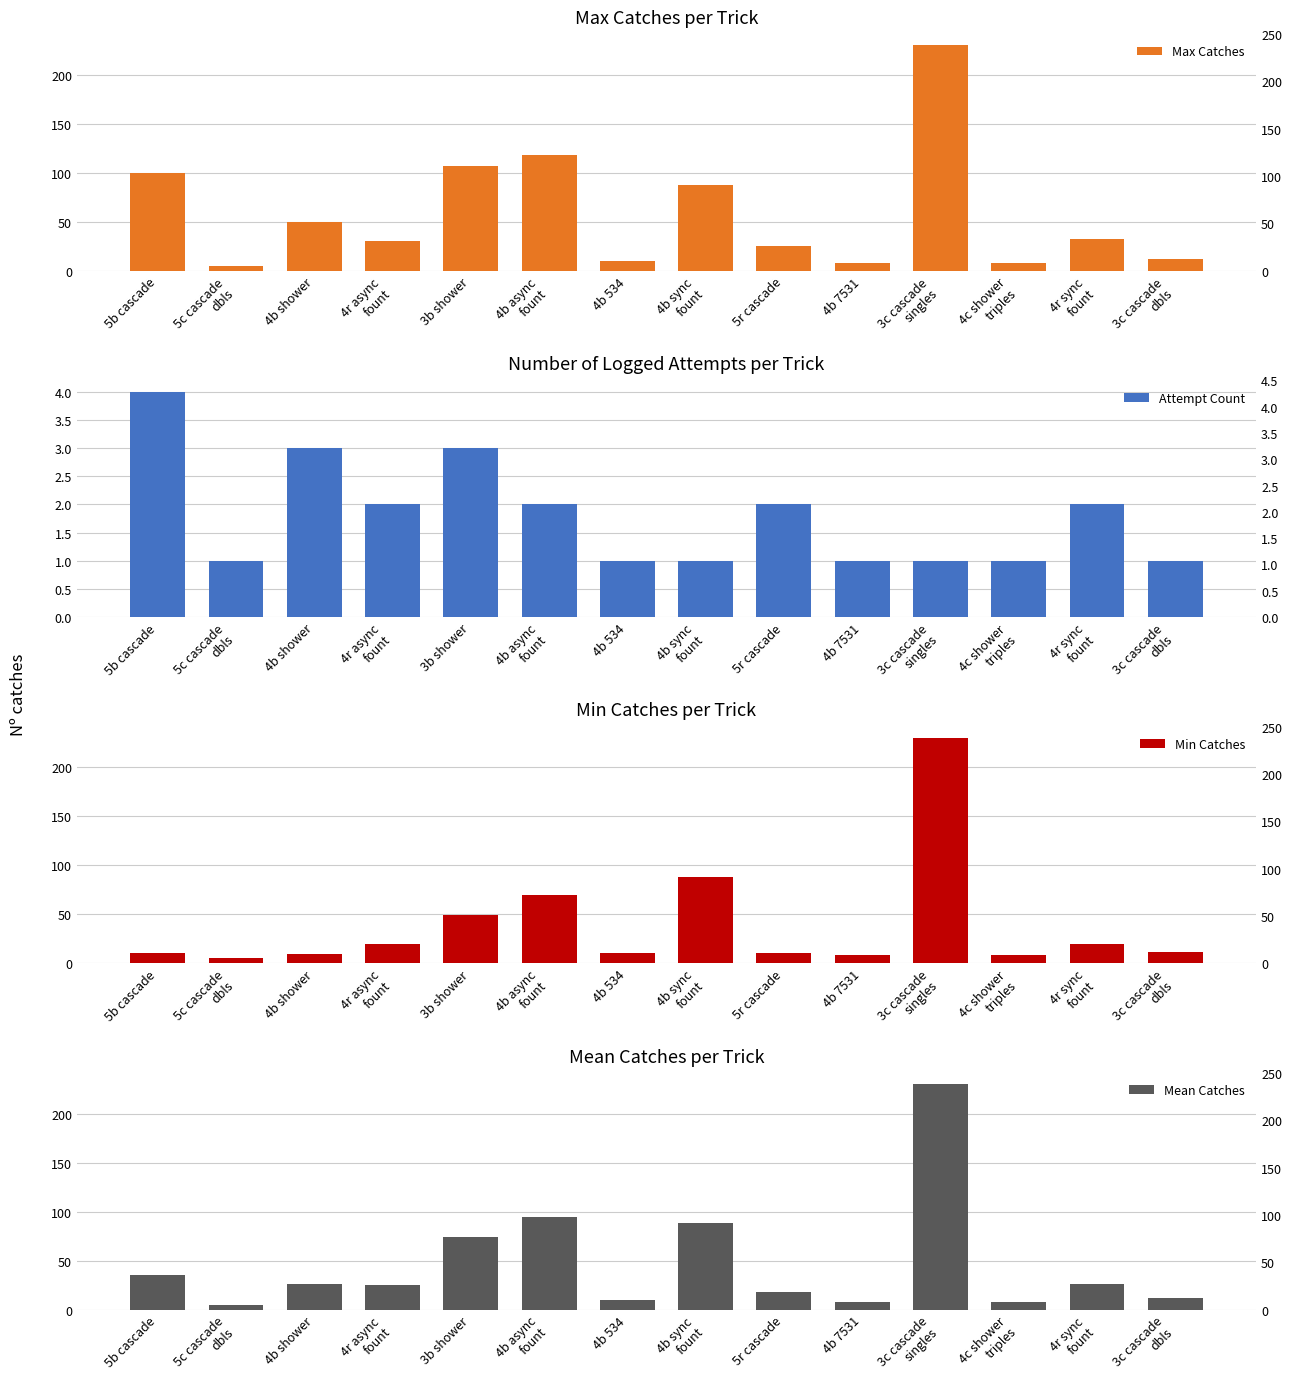

The Mean Catches series shows 16.1 at 3c cascade
dbls. True or false?

False